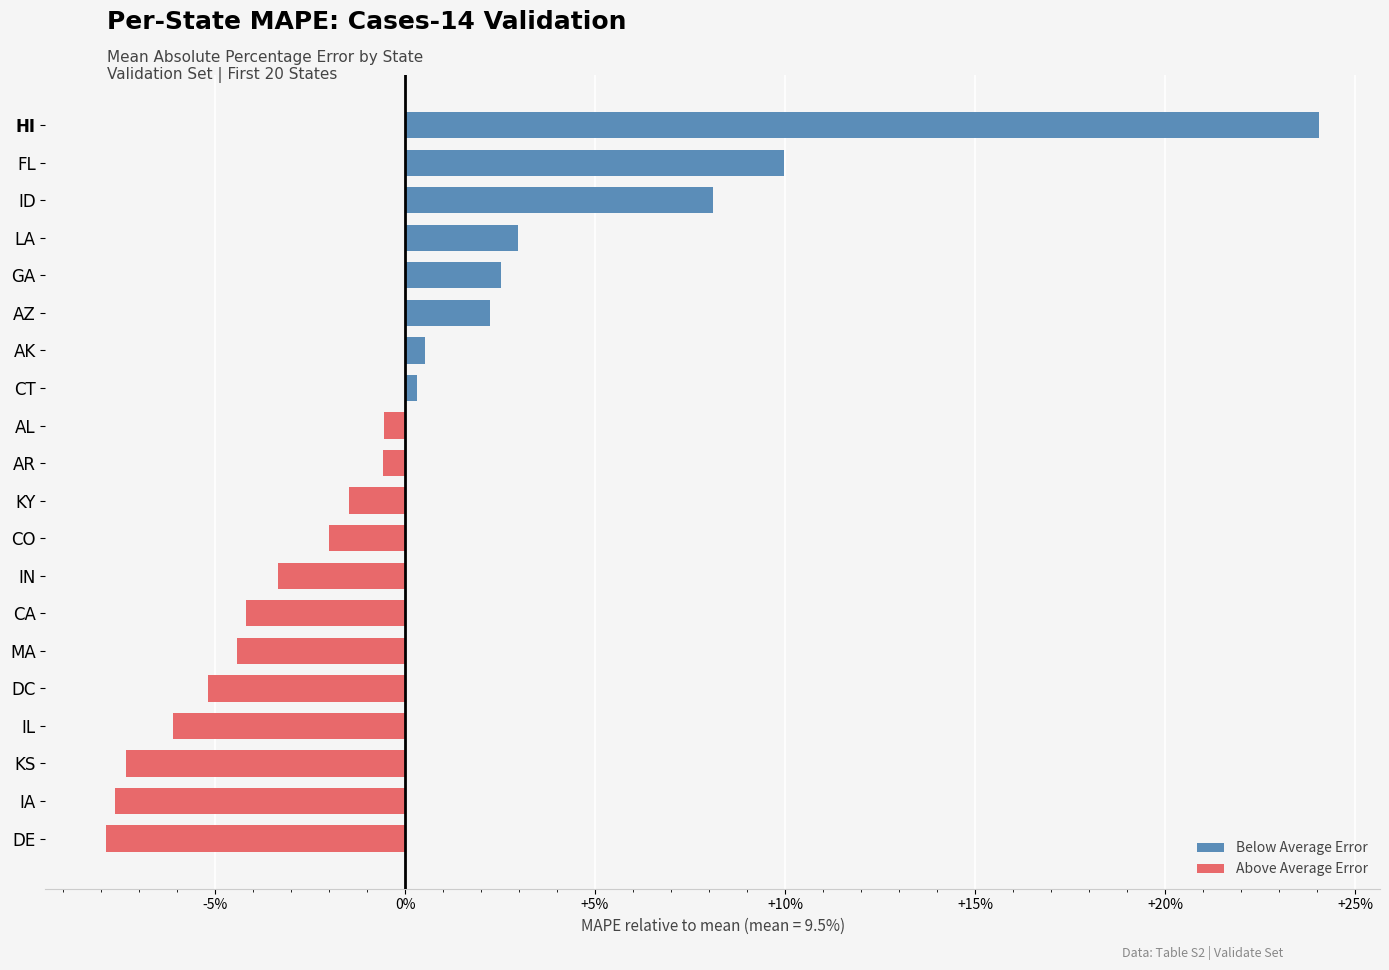

What is the maximum value shown in the chart?

24.1